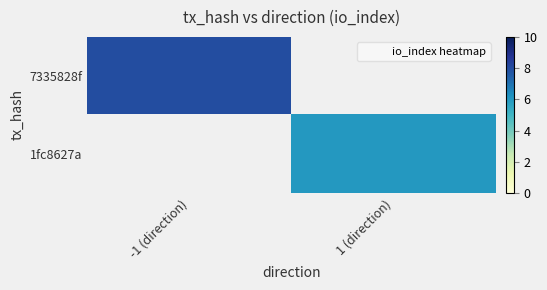

At how many categories does at least one series exceed 7?

1